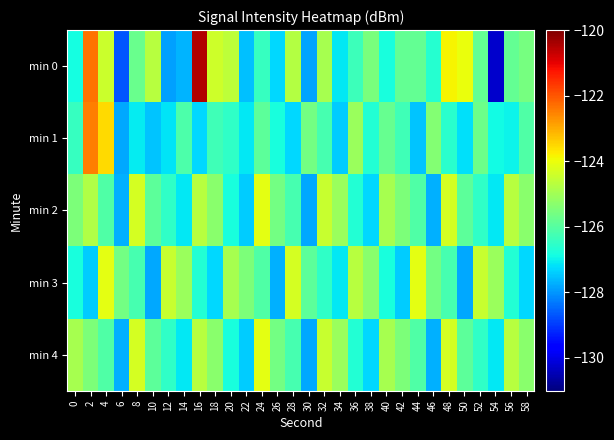

What is the difference between the highest and lowest values at 38?

2.0